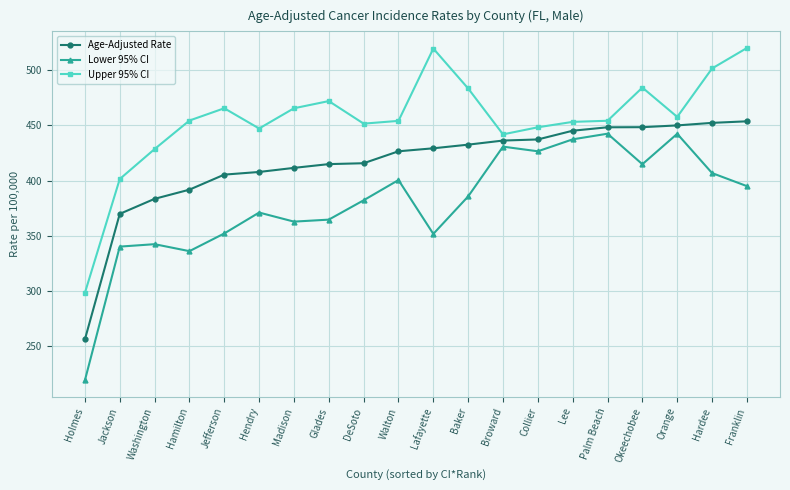

At how many categories does at least one series exceed 373?

19